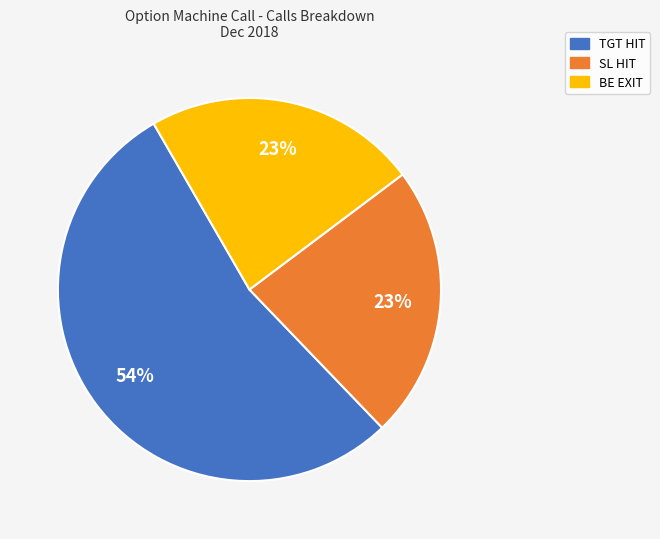

The TGT HIT slice represents 60% of the pie. True or false?

False